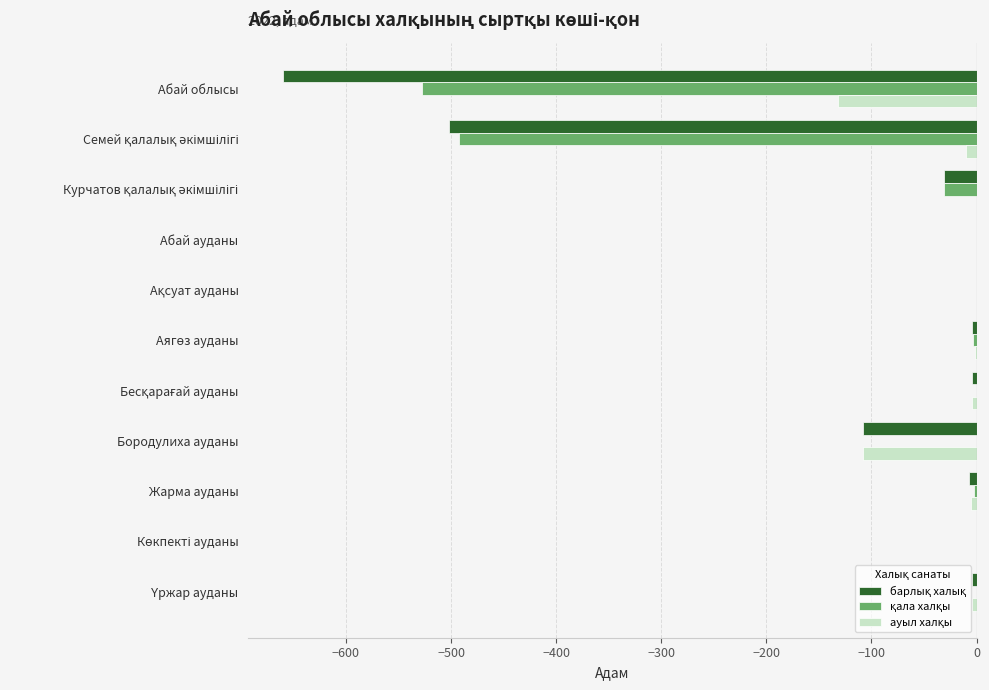

How many series are shown in this chart?

3